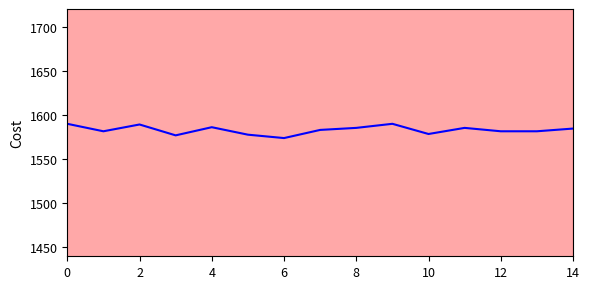

What is the change in value from 6 to 14?

+6.2